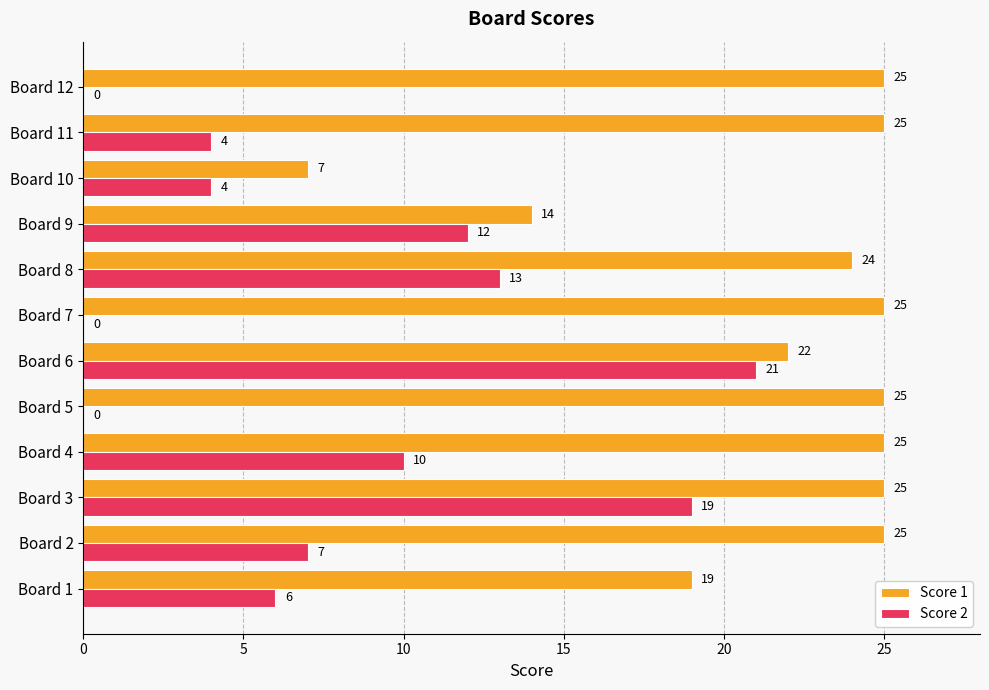

What value does the Score 2 series have at Board 2?

7